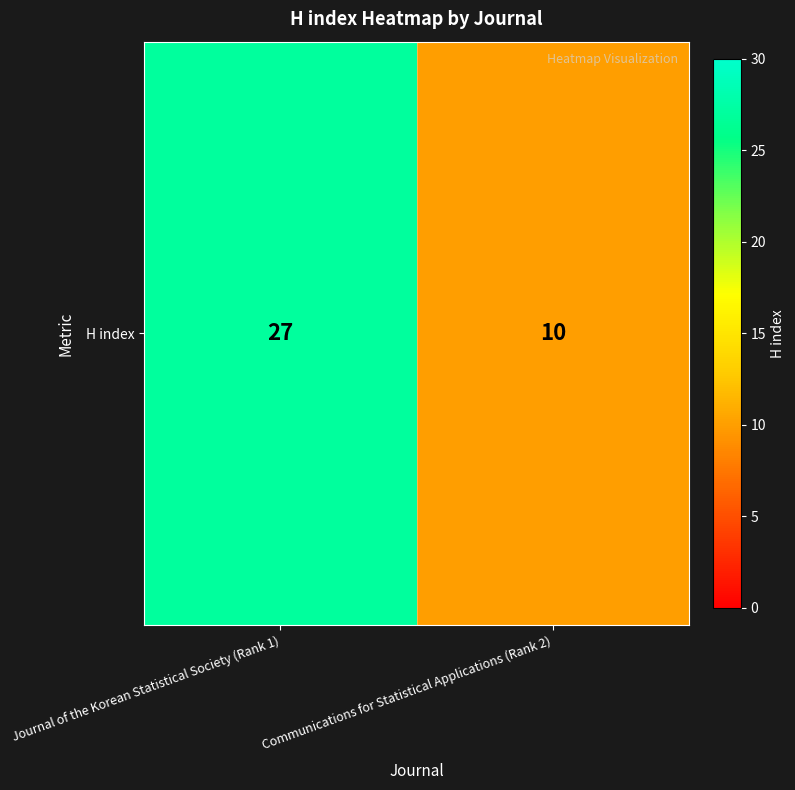

What is the sum of the values at Journal of the Korean Statistical Society (Rank 1) and Communications for Statistical Applications (Rank 2)?

37